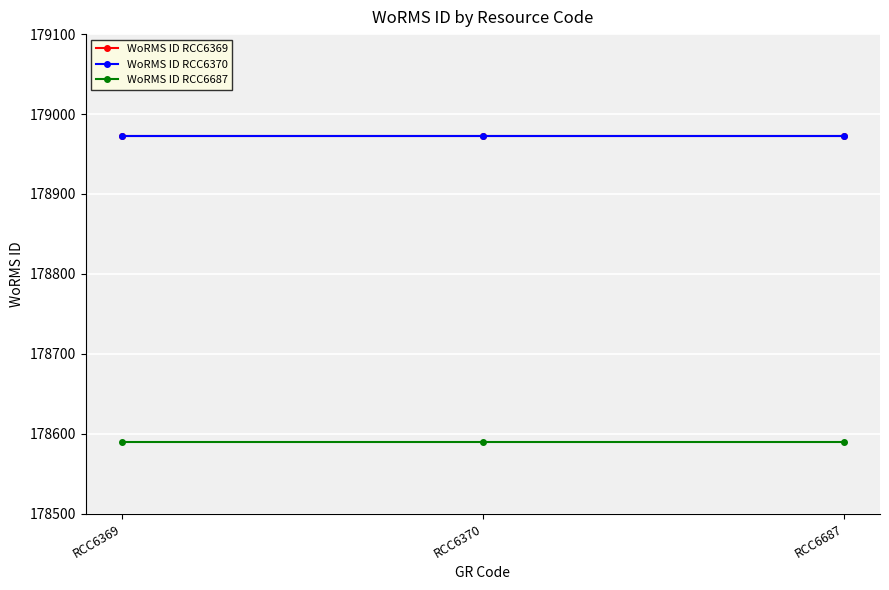

Between RCC6370 and RCC6687, which is larger?

RCC6370